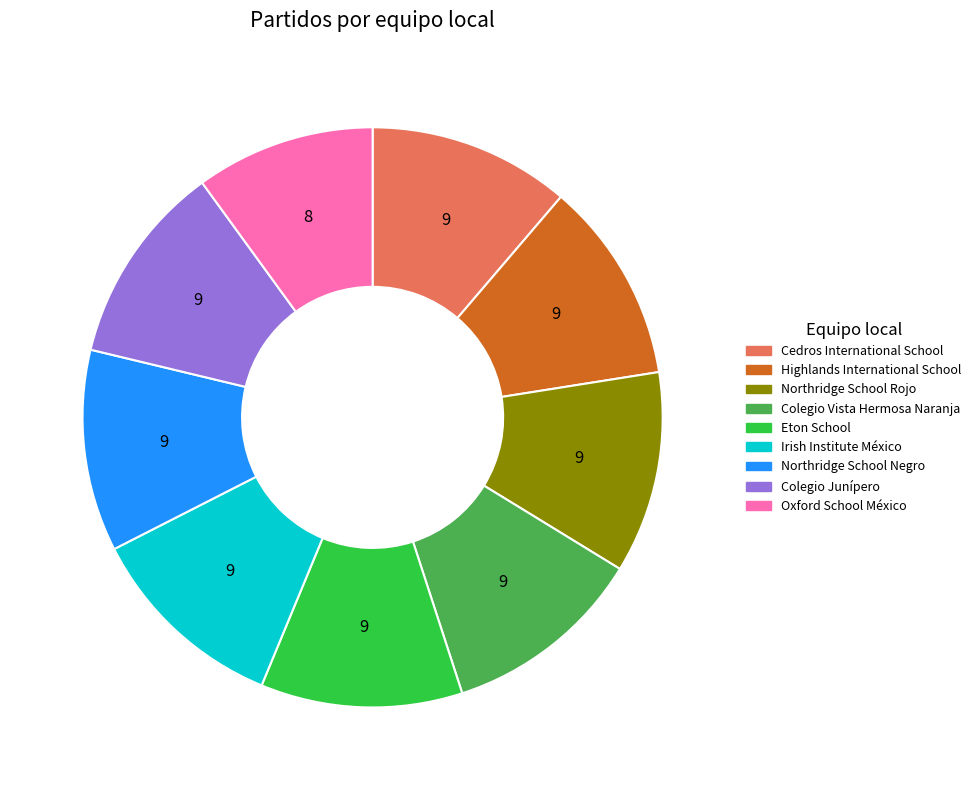

The Northridge School Rojo slice represents 3% of the pie. True or false?

False